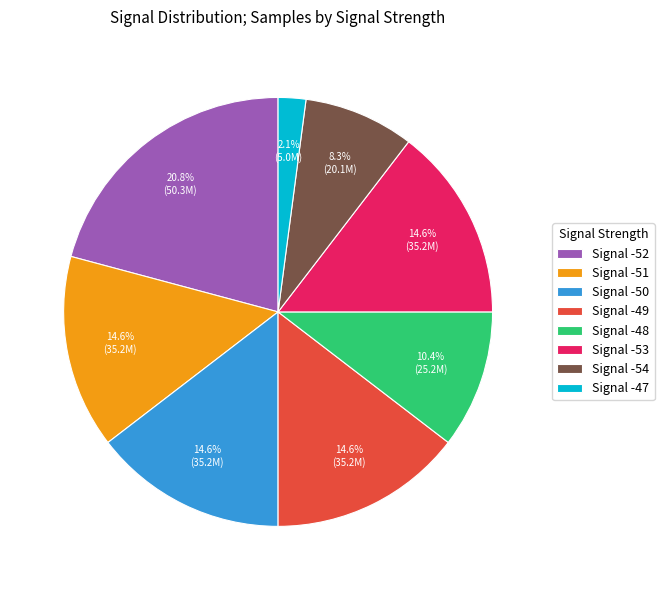

What percentage do Signal -50 and Signal -47 together represent?

16.7%